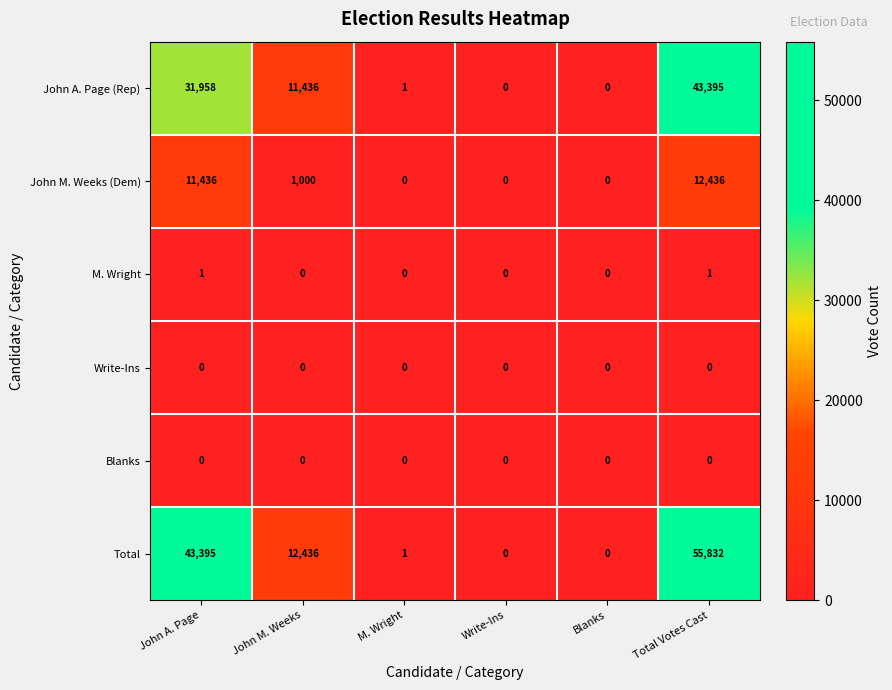

True or false: Blanks has a value of 0 at M. Wright.

True